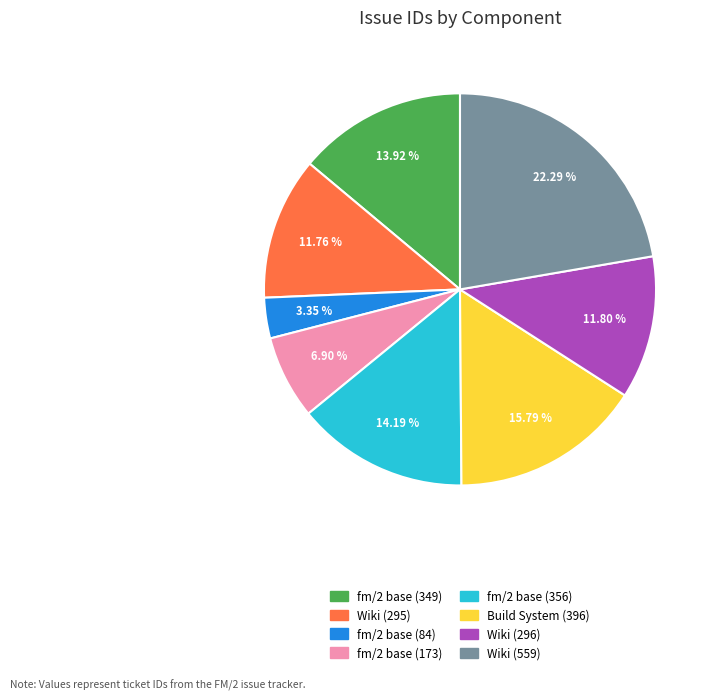

To the nearest percent, what is the combined percentage of Wiki (296) and Build System (396)?

28%